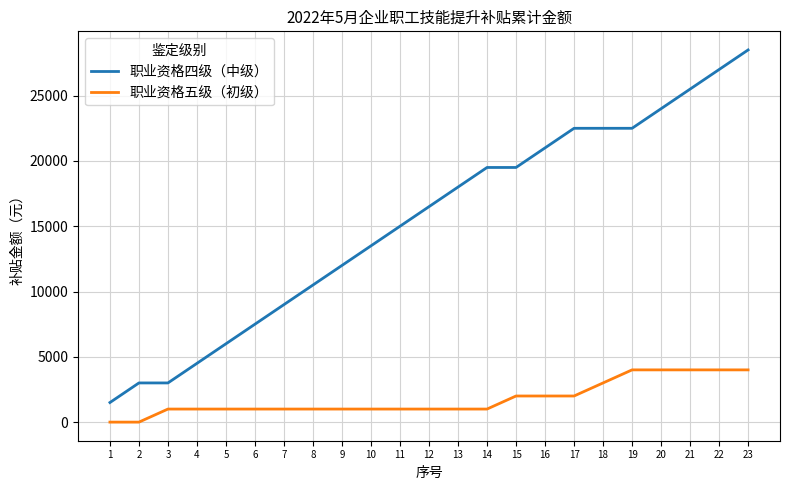

What are all the series names shown in the legend?

职业资格四级（中级）, 职业资格五级（初级）